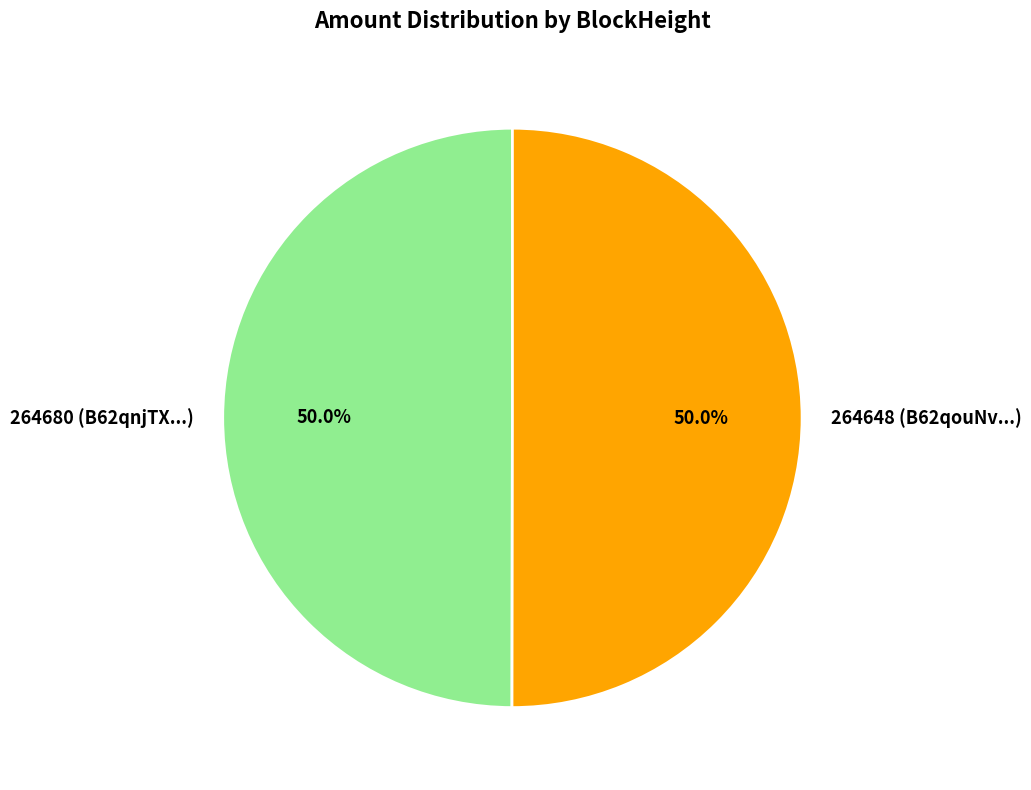

Combined, do 264680 (B62qnjTX...) and 264648 (B62qouNv...) account for over 50%?

Yes